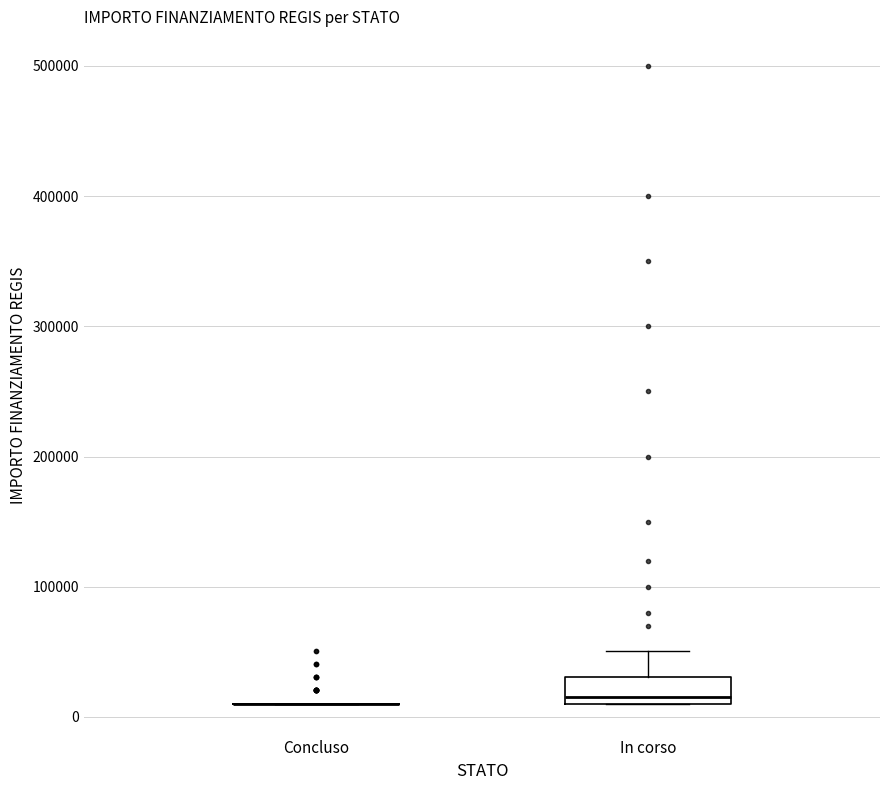

Comparing the boxes themselves (not the whiskers), which one is the tallest?

In corso